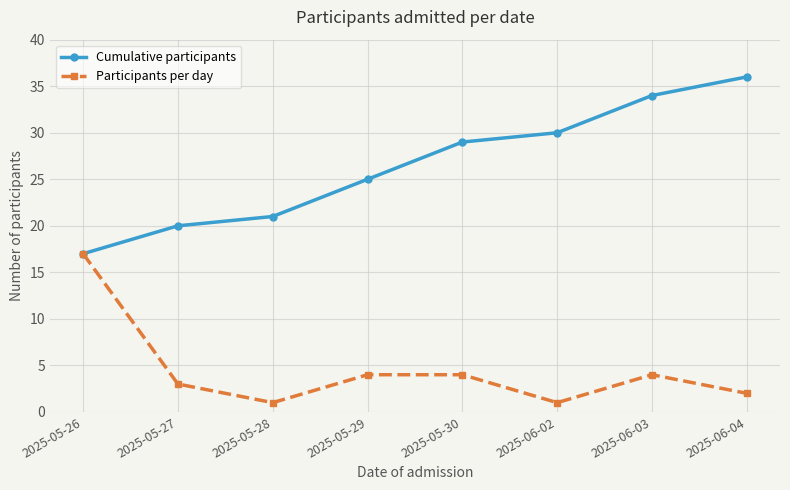

How many data points in Cumulative participants are less than 29?

4